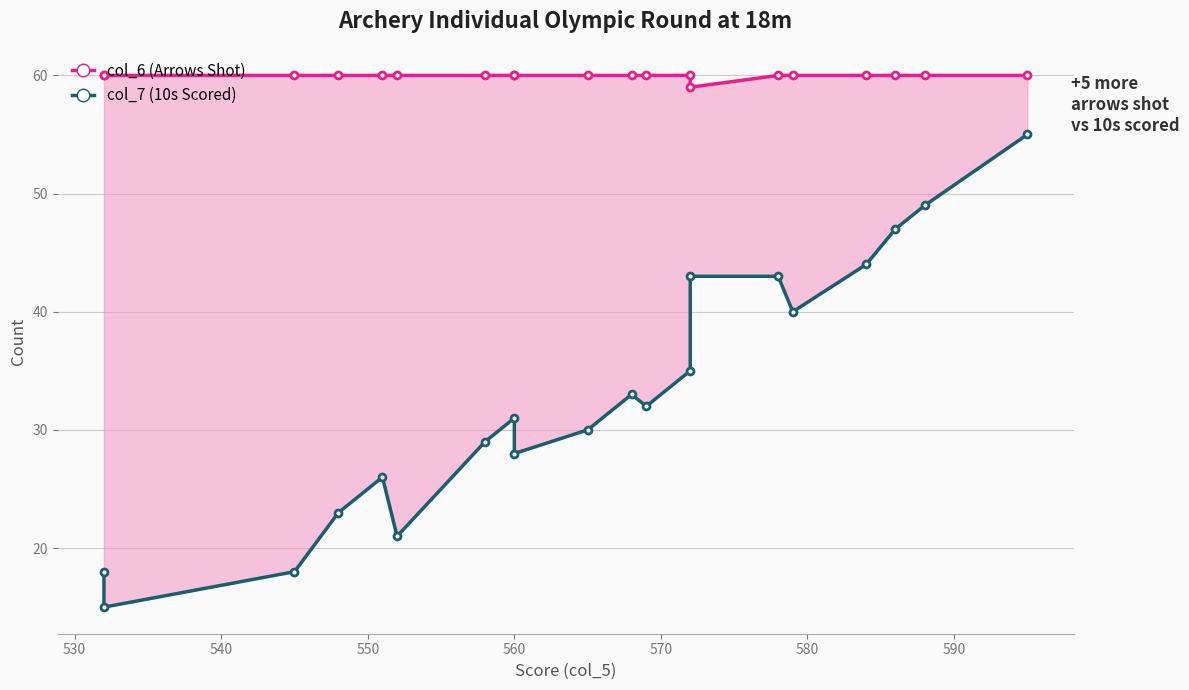

True or false: col_6 (Arrows Shot) and col_7 (10s Scored) intersect in this chart.

False